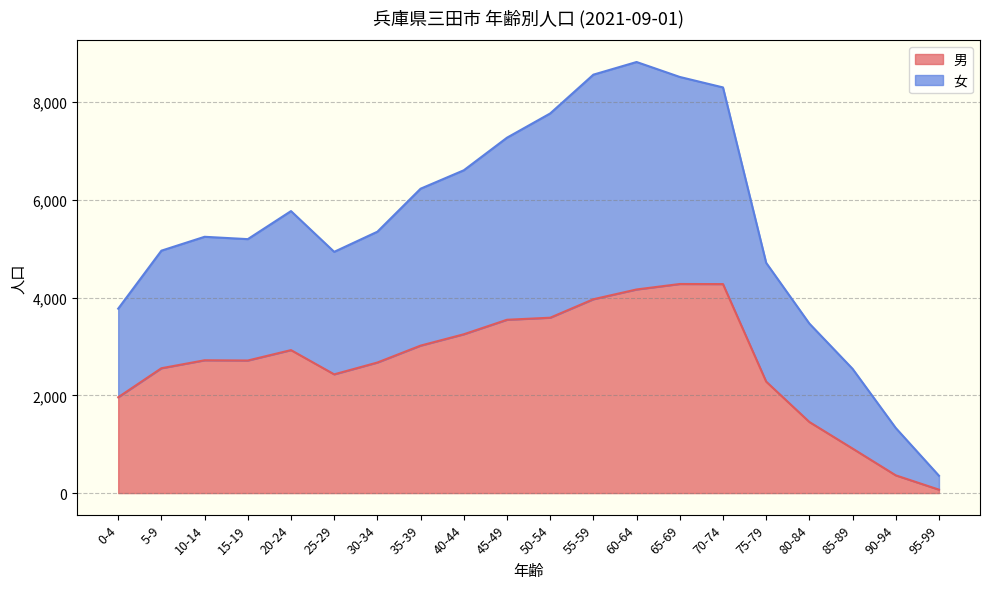

True or false: 女 has a value of 9754 at 45-49.

False